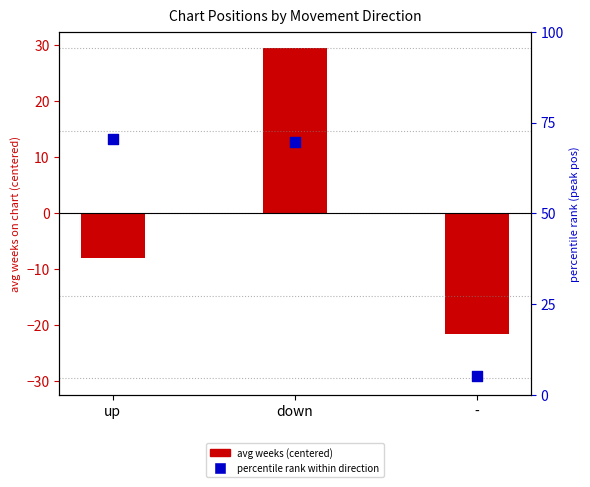

At which category is the sum across all series the highest?

down